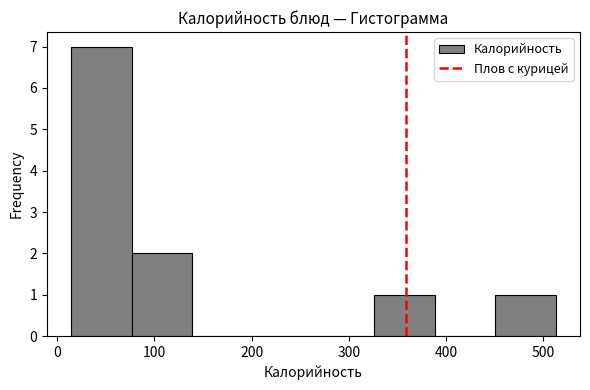

Reading left to right, transcribe this chart: for each bar, give the range it covers on the x-axis and its height. Neither the bar edges nor the heights are printed on the chart, so give them approximately, as read against the axes.

10 to 80: 7
80 to 140: 2
140 to 200: 0
200 to 260: 0
260 to 330: 0
330 to 390: 1
390 to 450: 0
450 to 510: 1